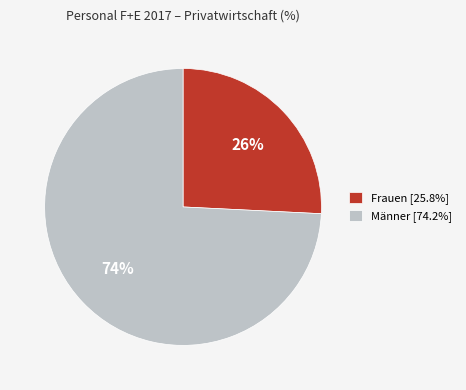

How many segments does this pie chart have?

2